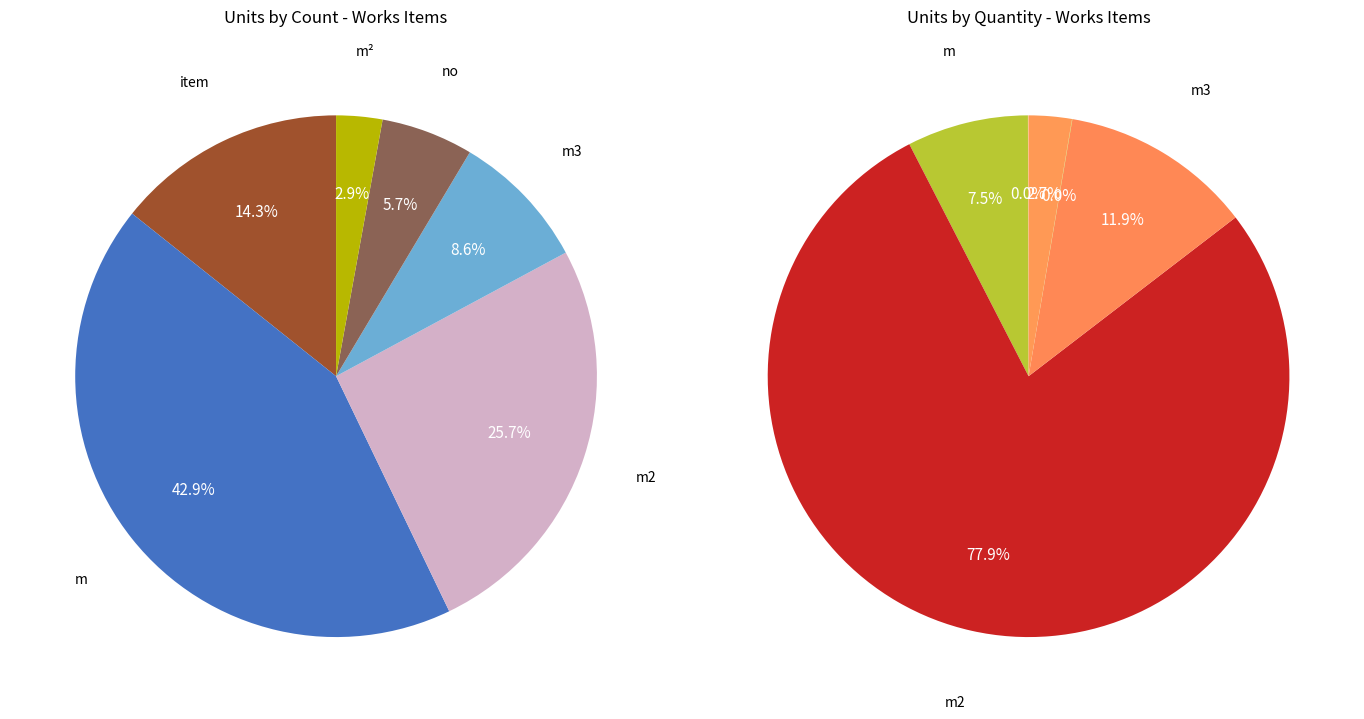

The item slice represents 1% of the pie. True or false?

False